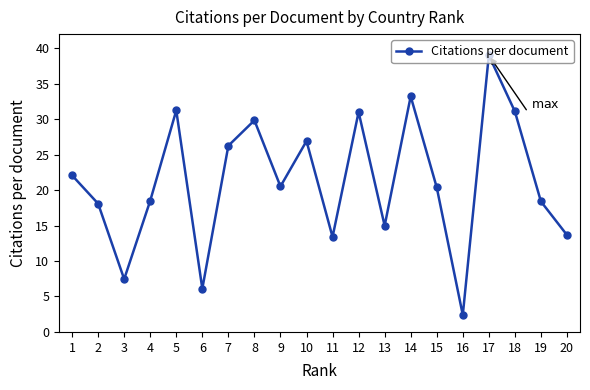

At which label does the data first exceed 20?

1